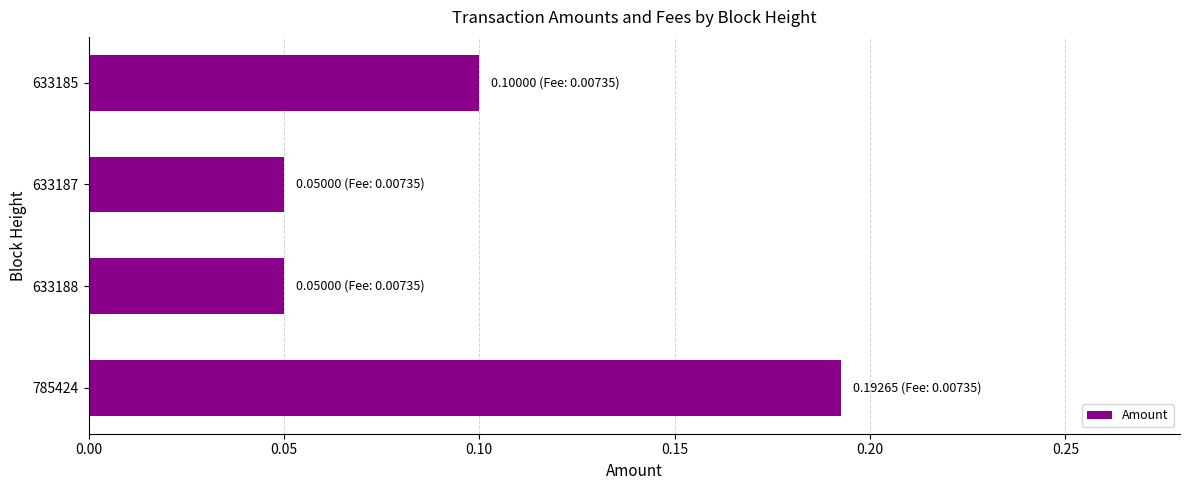

What is the sum of all values?

0.4